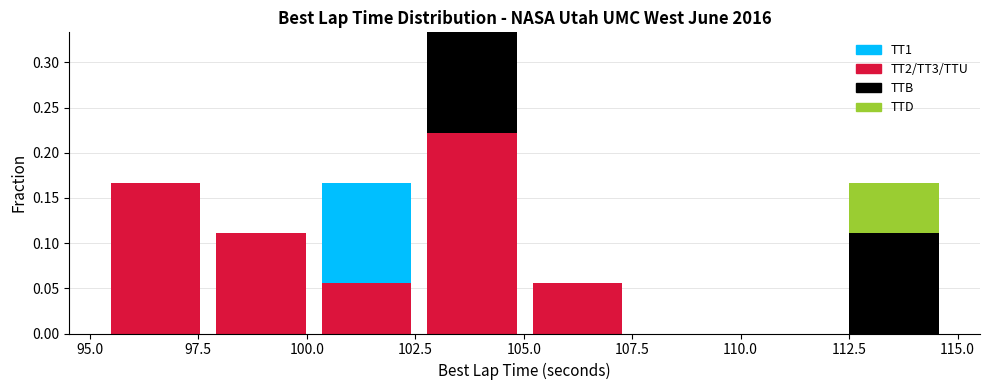

What is the total height of the stacked bar covering 105.0 to 107.5 on the x-axis? Neither the bar edges nor the heights are printed on the chart, so give them approximately, as read against the axes.

0.055